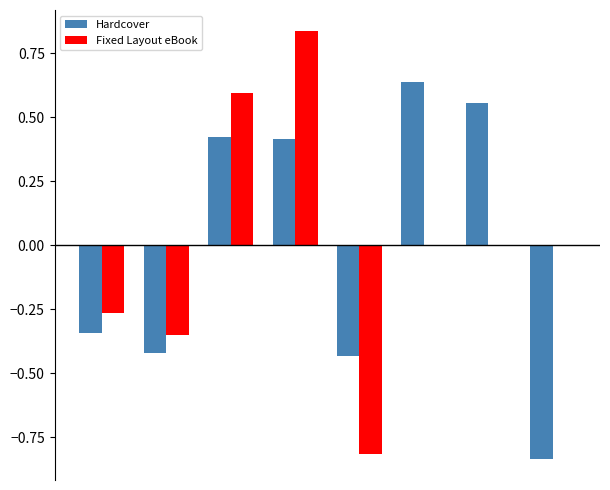

Rank the series by their average value, from highest to lowest.

Hardcover, Fixed Layout eBook